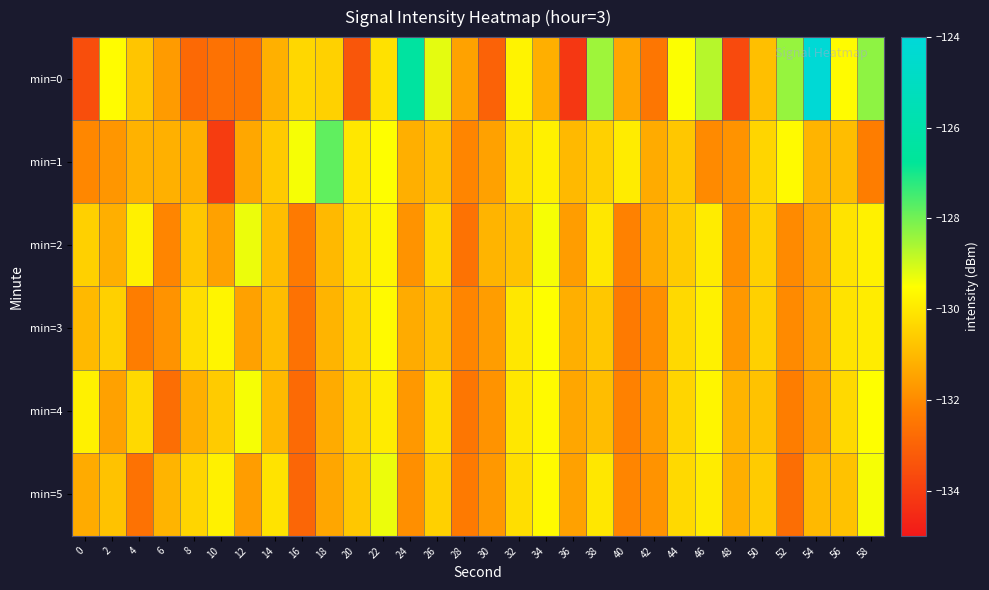

Reading left to right, transcribe all the data shown in this chart.

min=0: 0=-133.6	2=-129.6	4=-130.7	6=-131.6	8=-132.8	10=-132.6	12=-132.6	14=-131.2	16=-130.4	18=-130.5	20=-133.3	22=-130.1	24=-126.4	26=-129.2	28=-131.5	30=-133.0	32=-129.8	34=-131.2	36=-134.2	38=-128.5	40=-131.4	42=-132.5	44=-129.5	46=-128.7	48=-133.7	50=-130.9	52=-128.4	54=-124.1	56=-129.6	58=-128.3
min=1: 0=-132.1	2=-131.7	4=-131.1	6=-131.2	8=-131.2	10=-134.0	12=-131.4	14=-130.6	16=-129.4	18=-127.8	20=-130.0	22=-129.5	24=-131.2	26=-130.8	28=-132.1	30=-131.5	32=-130.2	34=-129.8	36=-131.0	38=-130.5	40=-129.9	42=-131.3	44=-130.7	46=-132.0	48=-131.8	50=-130.4	52=-129.6	54=-131.1	56=-130.9	58=-132.3
min=2: 0=-130.5	2=-131.2	4=-129.8	6=-132.1	8=-130.7	10=-131.5	12=-129.3	14=-130.9	16=-132.4	18=-131.0	20=-130.2	22=-129.7	24=-131.8	26=-130.3	28=-132.6	30=-131.1	32=-130.8	34=-129.4	36=-131.6	38=-130.0	40=-132.2	42=-131.3	44=-130.6	46=-129.9	48=-131.9	50=-130.5	52=-132.0	54=-131.4	56=-130.1	58=-129.8
min=3: 0=-131.0	2=-130.5	4=-132.3	6=-131.8	8=-130.2	10=-129.7	12=-131.5	14=-130.9	16=-132.6	18=-131.1	20=-130.4	22=-129.6	24=-131.3	26=-130.8	28=-132.1	30=-131.6	32=-130.0	34=-129.5	36=-131.2	38=-130.7	40=-132.4	42=-131.9	44=-130.3	46=-129.8	48=-131.7	50=-130.5	52=-132.0	54=-131.4	56=-130.1	58=-129.9
min=4: 0=-129.8	2=-131.5	4=-130.3	6=-132.7	8=-131.2	10=-130.6	12=-129.4	14=-131.0	16=-132.8	18=-131.3	20=-130.5	22=-129.9	24=-131.7	26=-130.2	28=-132.5	30=-131.8	32=-130.0	34=-129.6	36=-131.4	38=-130.9	40=-132.2	42=-131.6	44=-130.4	46=-129.7	48=-131.1	50=-130.8	52=-132.3	54=-131.5	56=-130.3	58=-129.5
min=5: 0=-131.3	2=-130.8	4=-132.6	6=-131.1	8=-130.4	10=-129.8	12=-131.6	14=-130.1	16=-132.9	18=-131.4	20=-130.7	22=-129.3	24=-131.9	26=-130.5	28=-132.4	30=-131.7	32=-130.2	34=-129.6	36=-131.5	38=-130.0	40=-132.1	42=-131.8	44=-130.3	46=-129.9	48=-131.2	50=-130.6	52=-132.7	54=-131.0	56=-130.8	58=-129.4